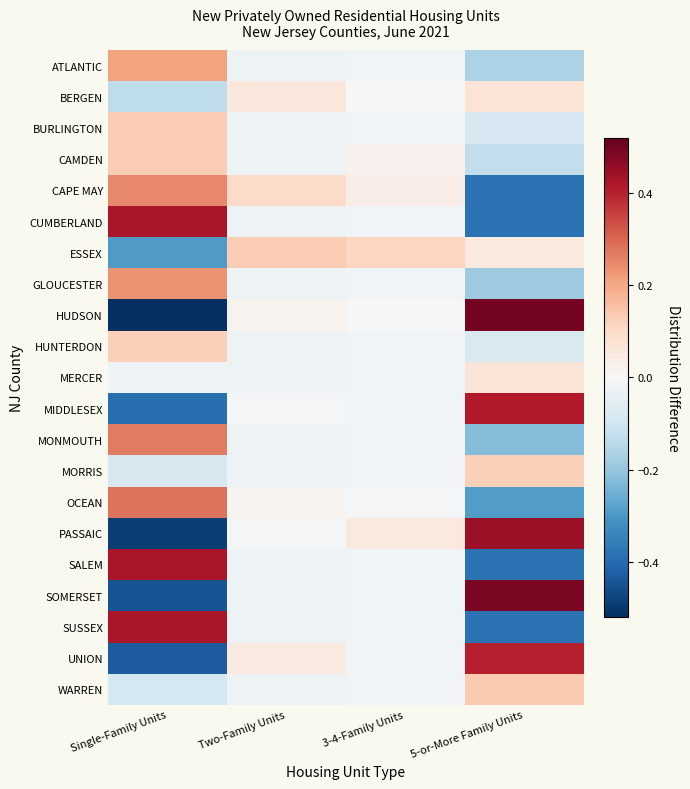

What is the difference between the highest and lowest values at 5-or-More Family Units?

0.9